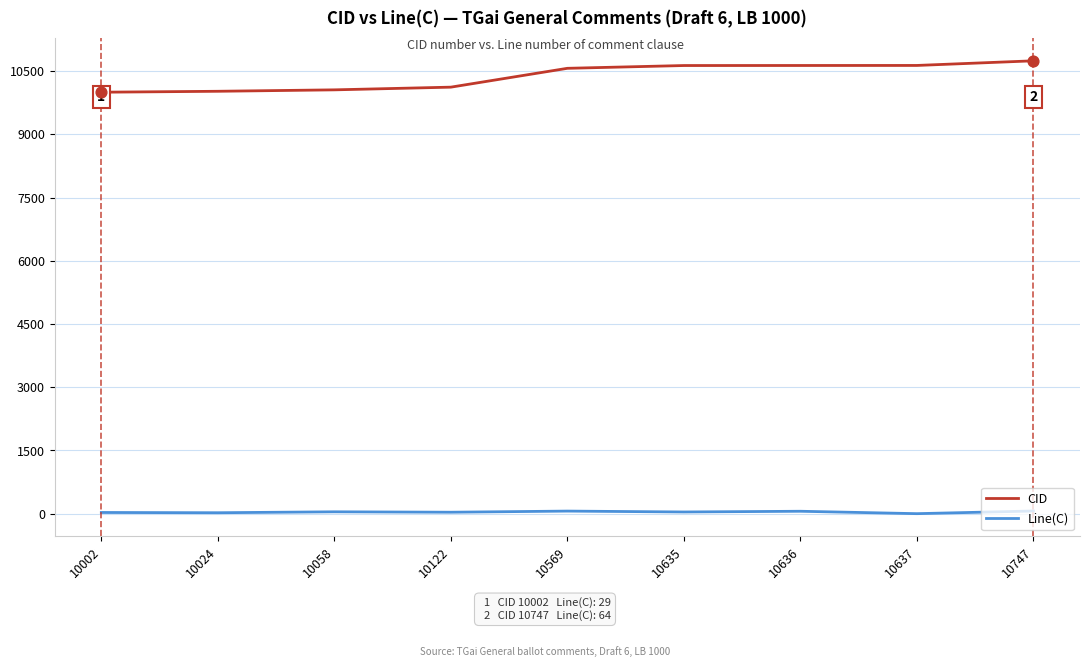

At how many categories does at least one series exceed 7407?

9